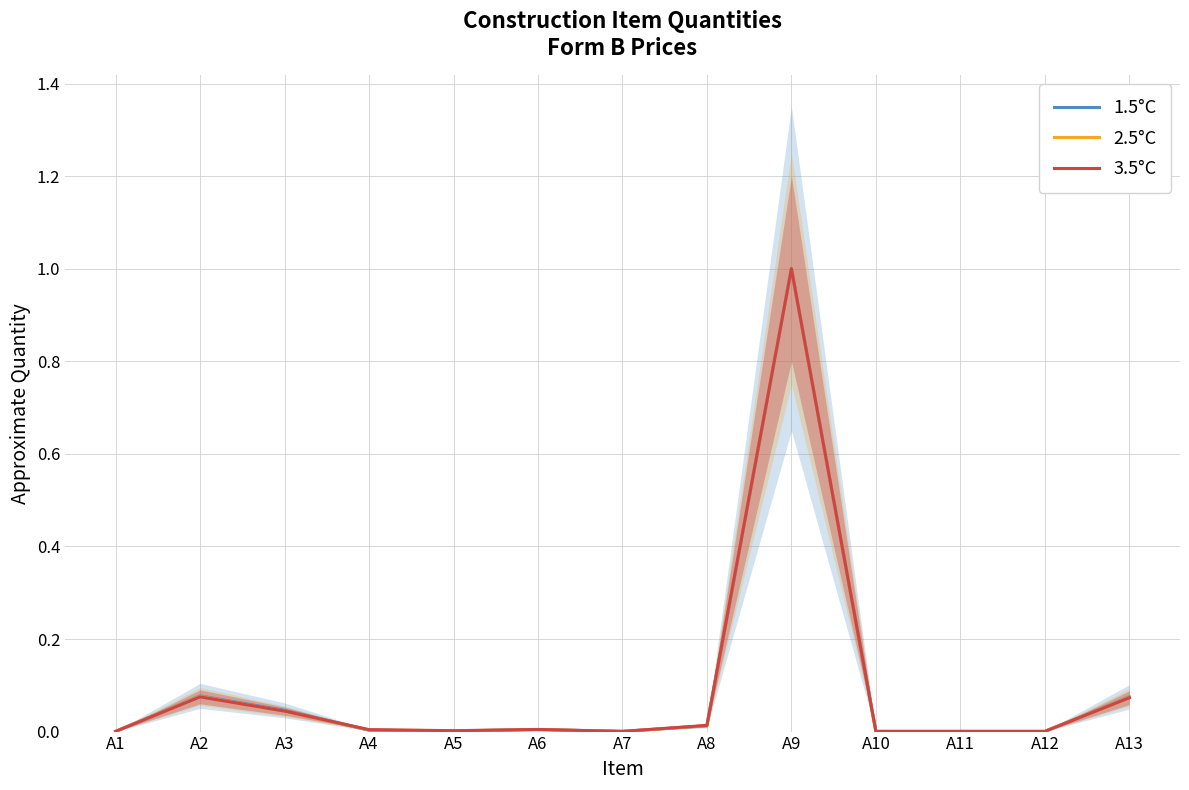

What is the total value across all series at A9?

3.0